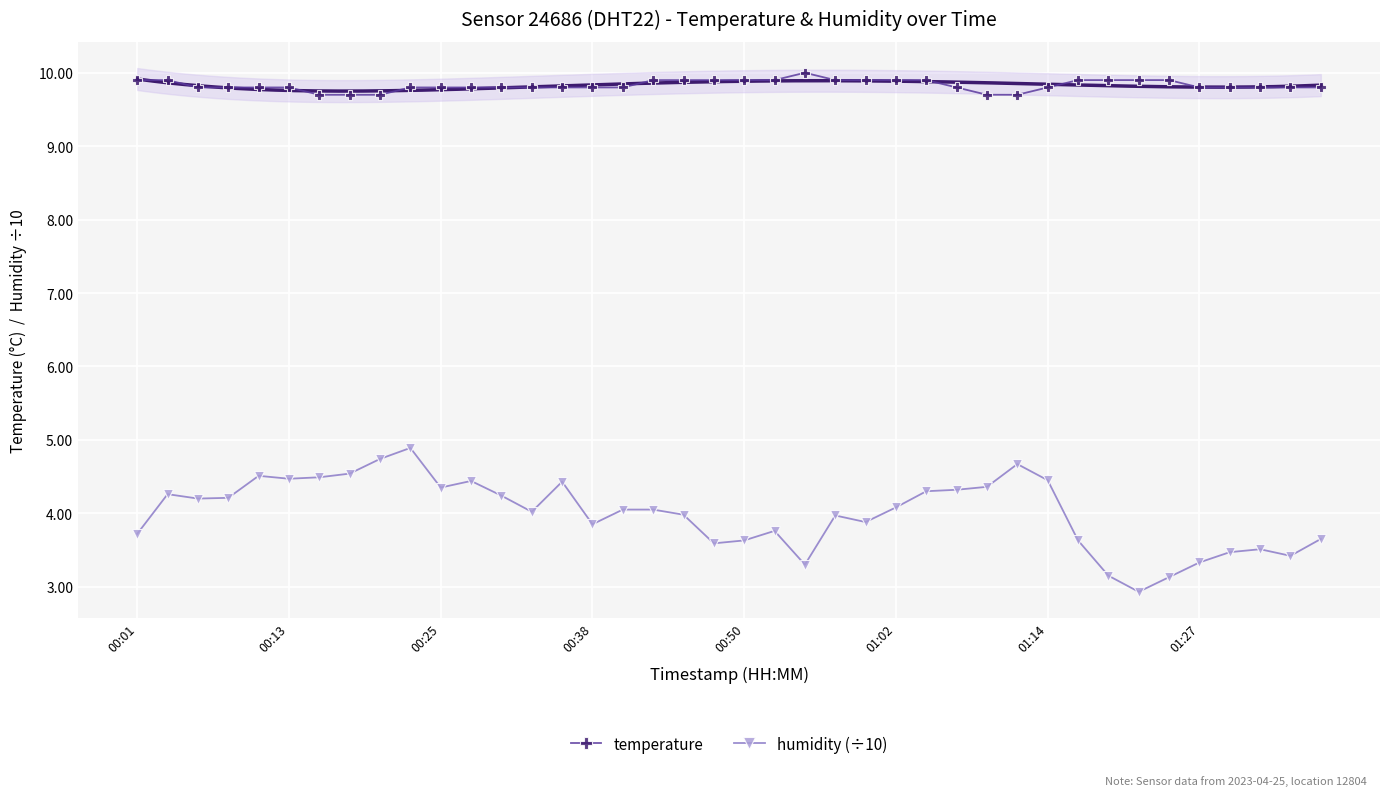

How many interior local peaks does the temperature series have?

1